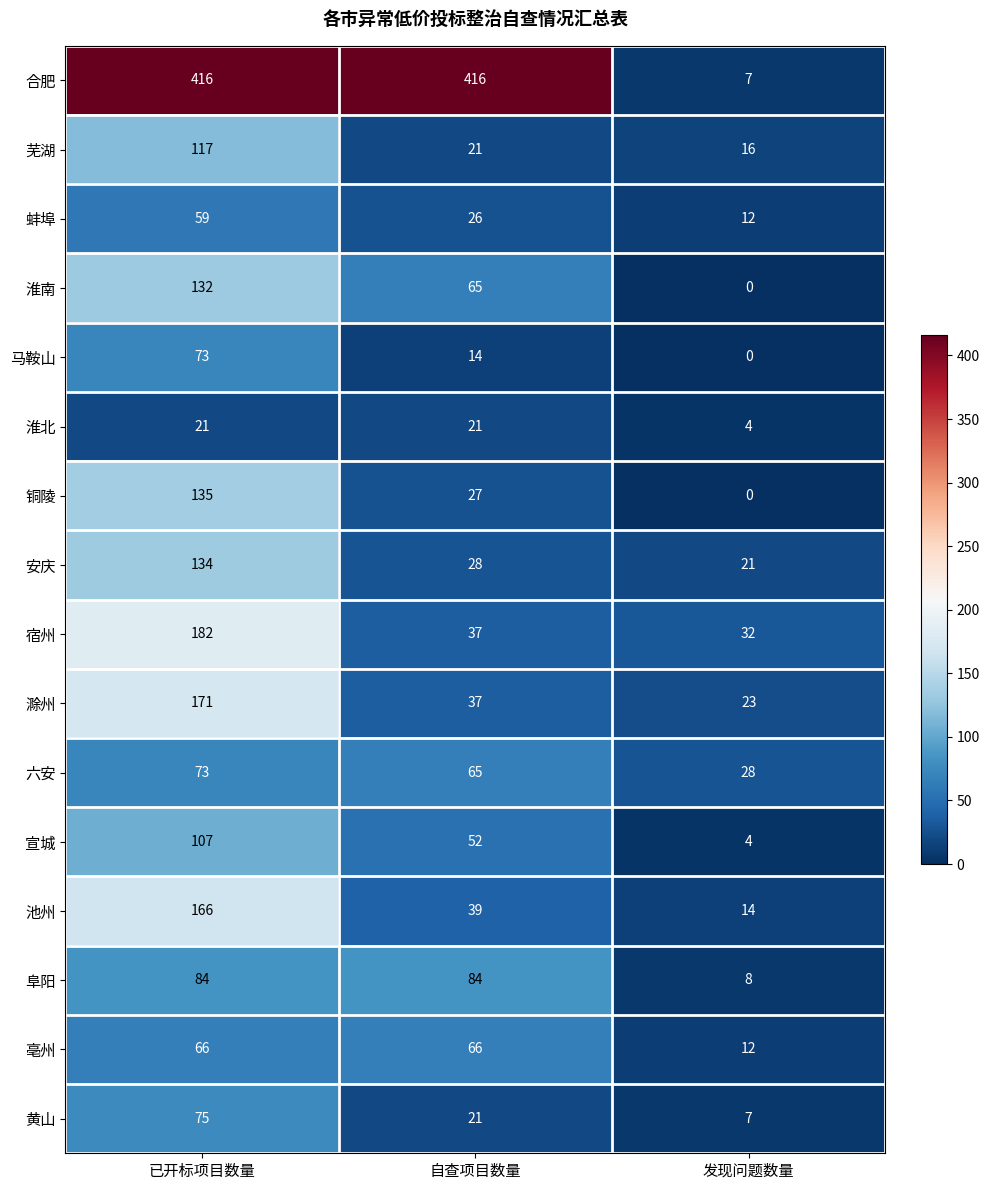

True or false: 宿州 has a value of 13 at 自查项目数量.

False